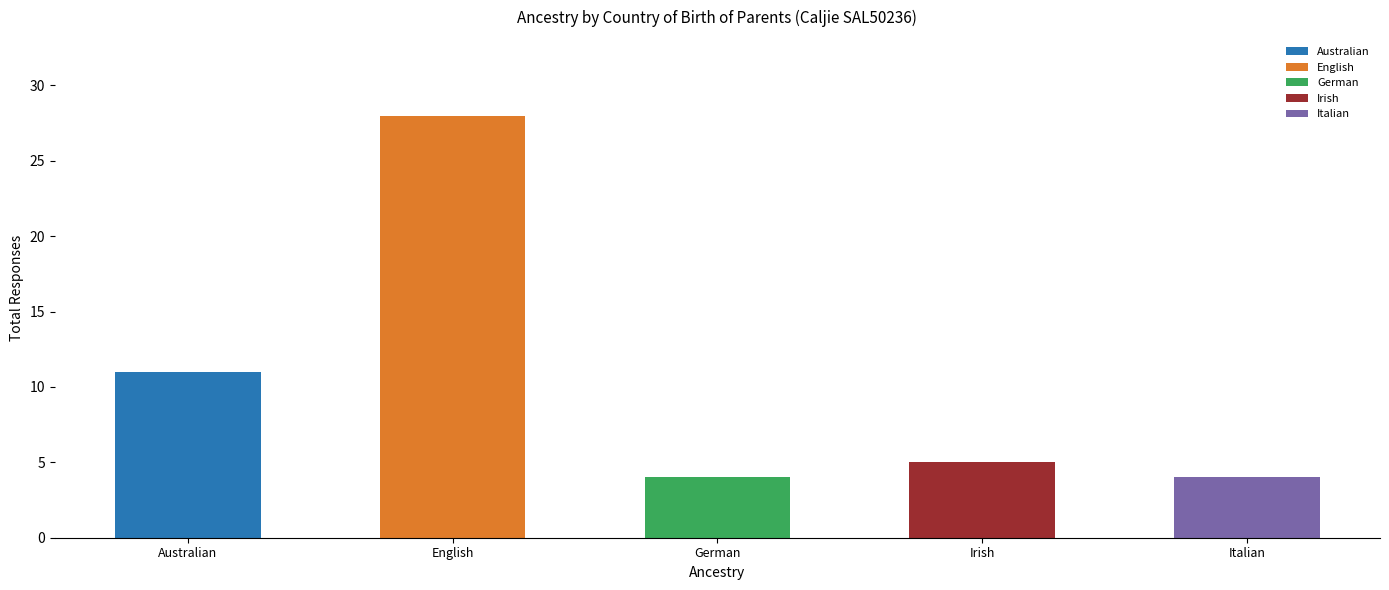

Which has a higher value, Irish or English?

English